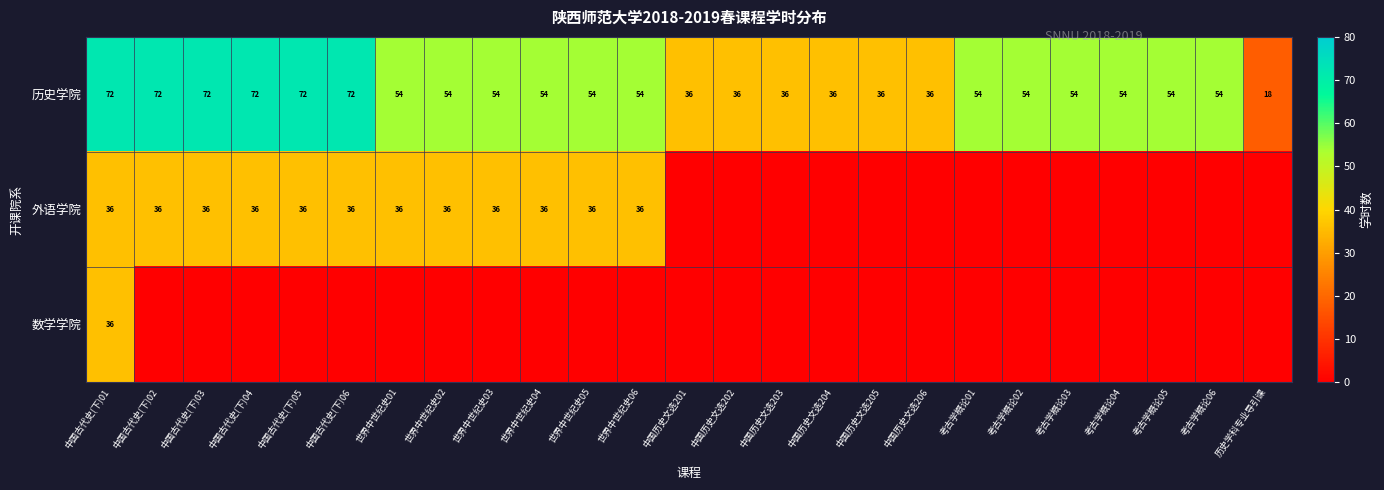

How many 历史学院 values are between 36 and 54?

18